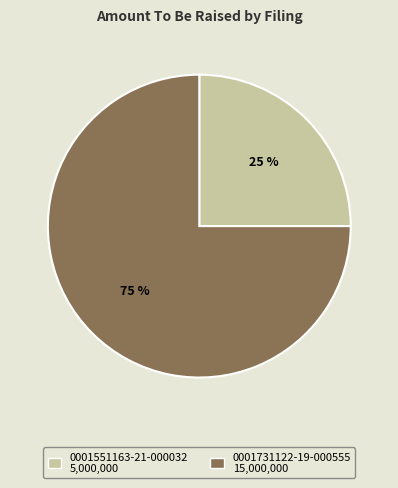

What is the majority slice?

0001731122-19-000555